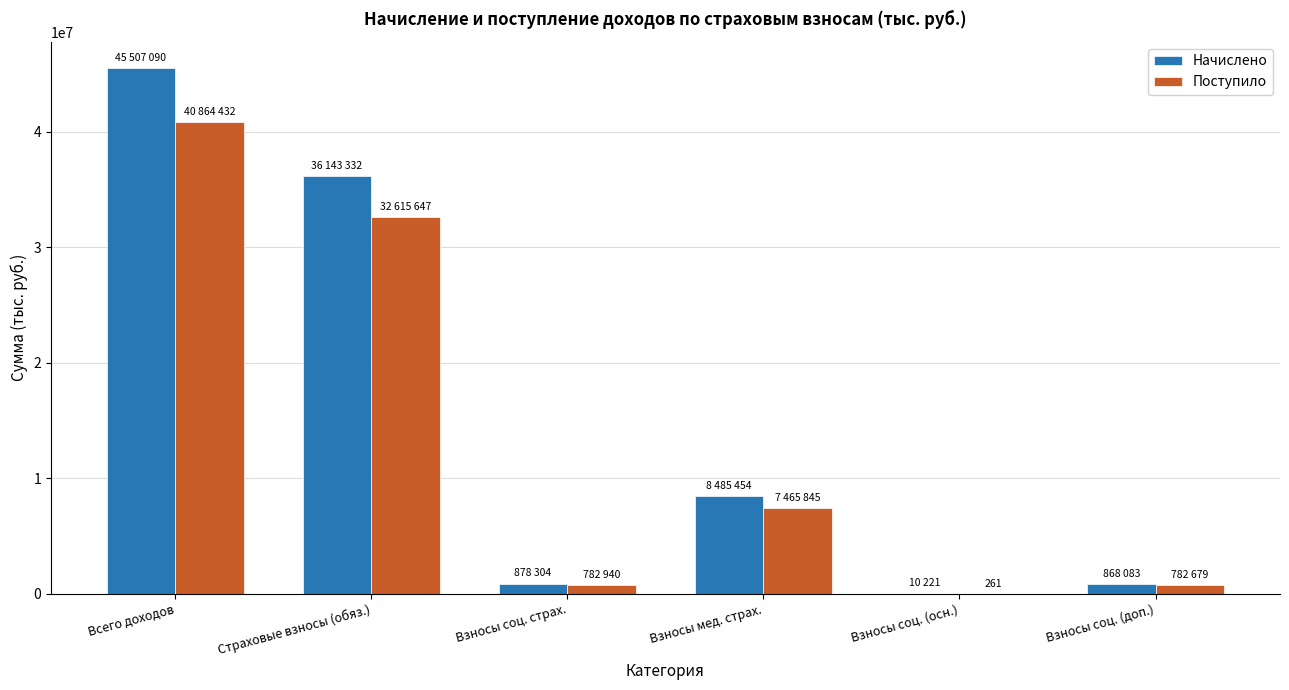

At which category is the sum across all series the highest?

Всего доходов